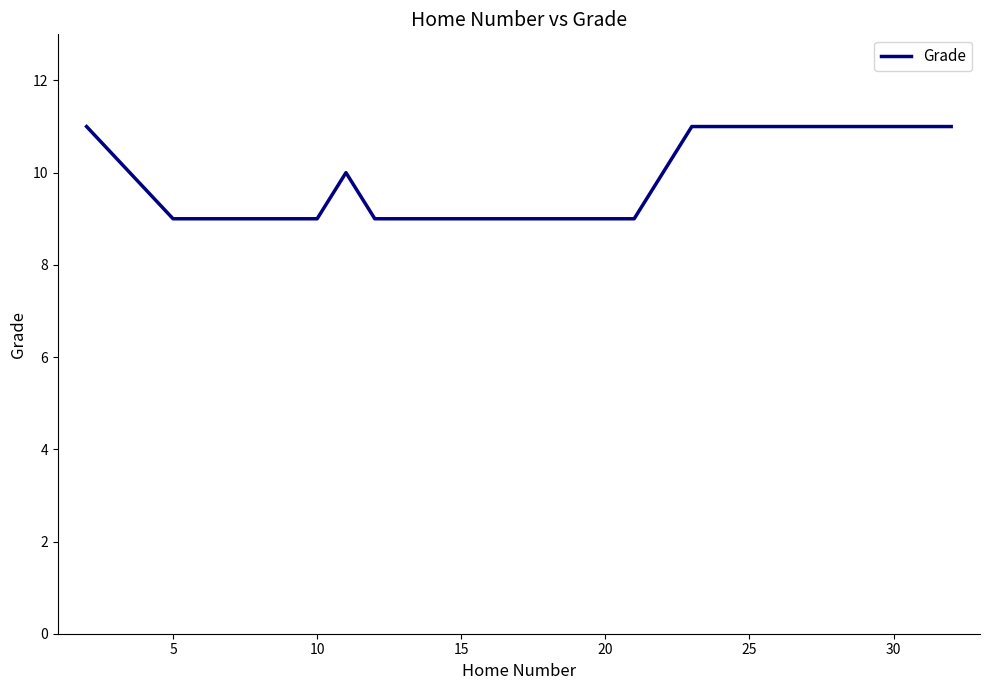

What is the maximum value shown in the chart?

11